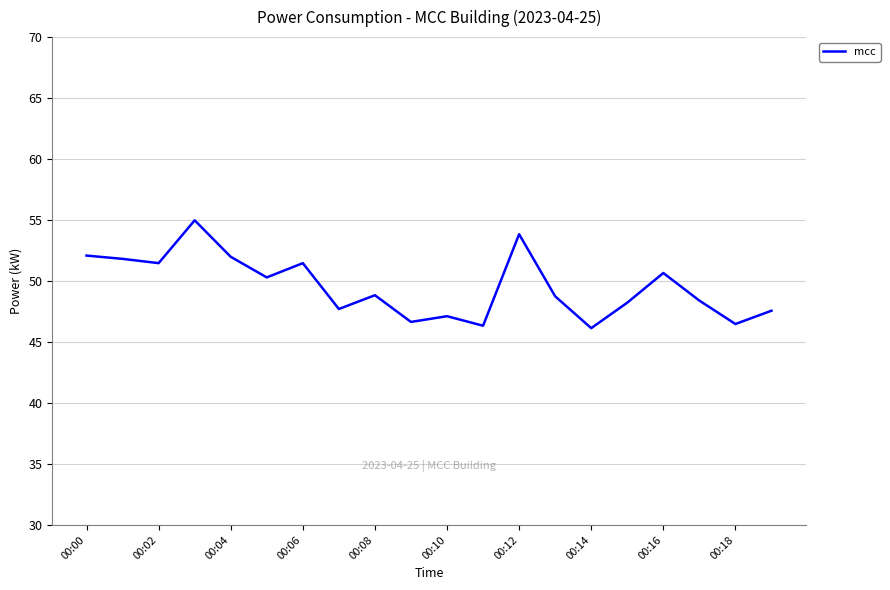

What is the difference between the second highest and second lowest values?

7.5